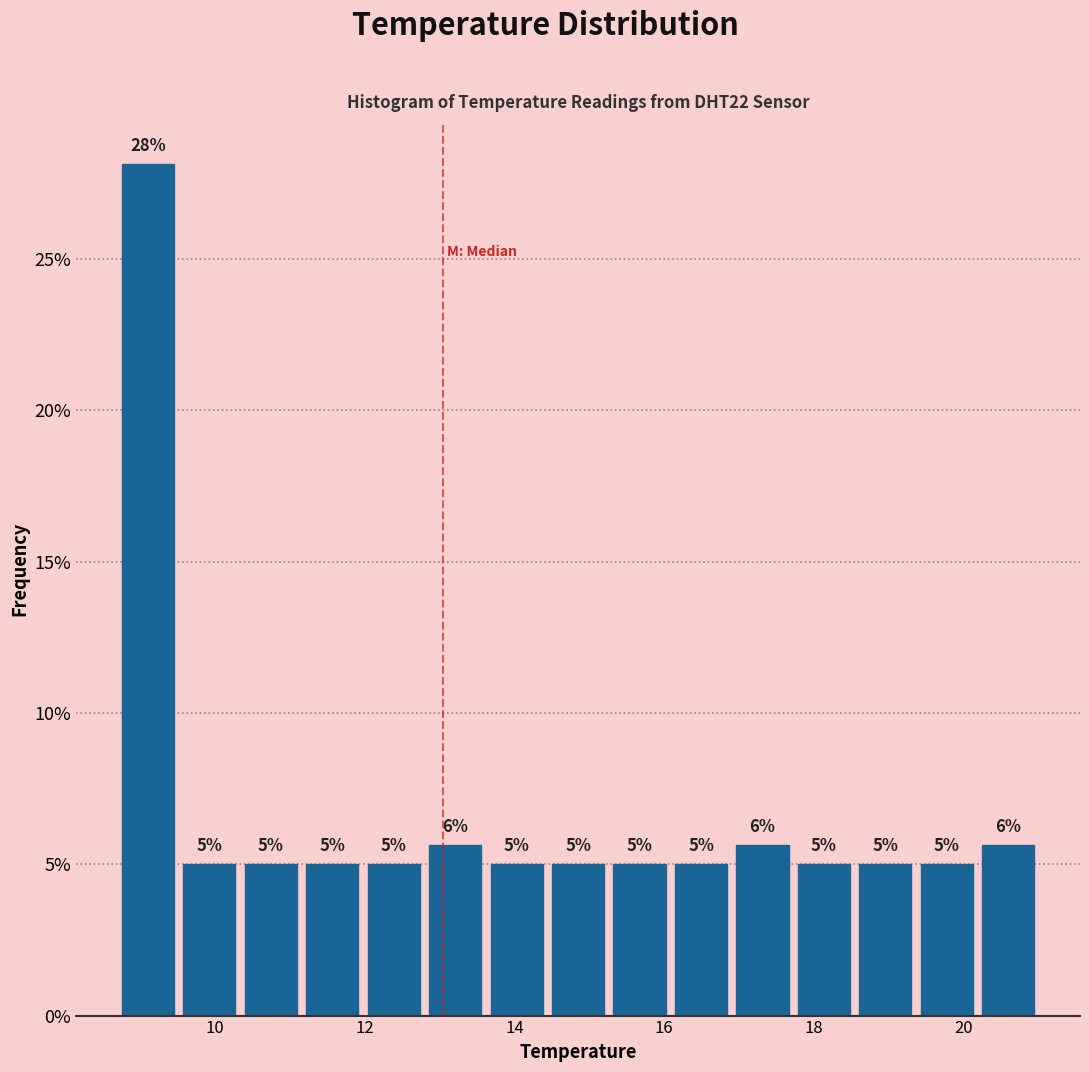

Which range on the x-axis has the tallest bar?

8.70 to 9.52